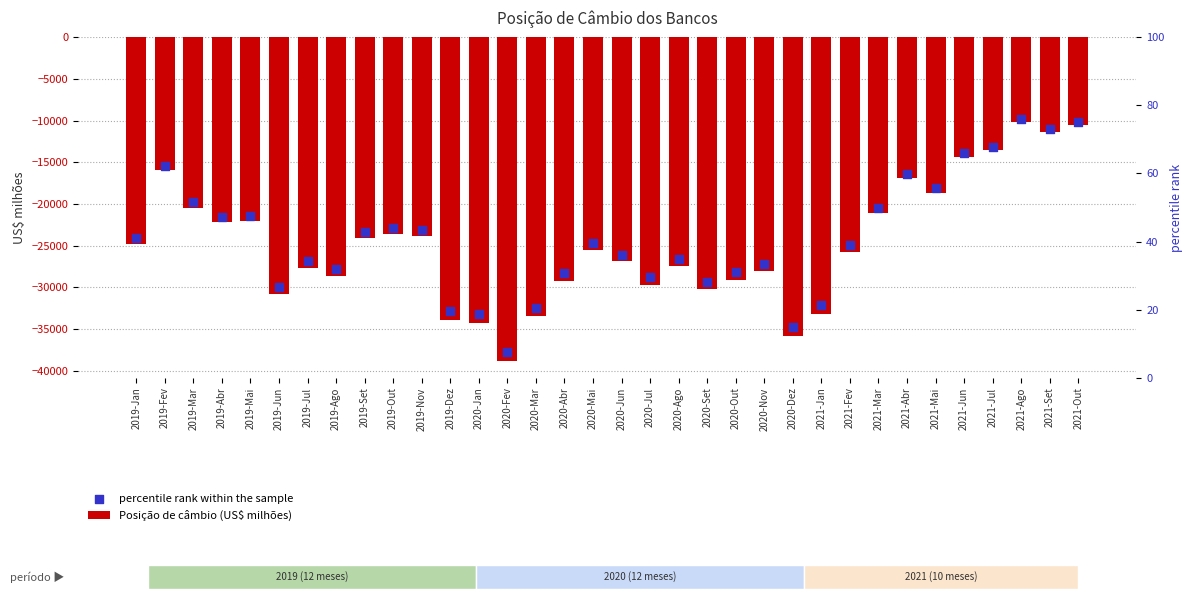

Which series has the largest Y range (max minus min)?

Posição de câmbio (US$ milhões)